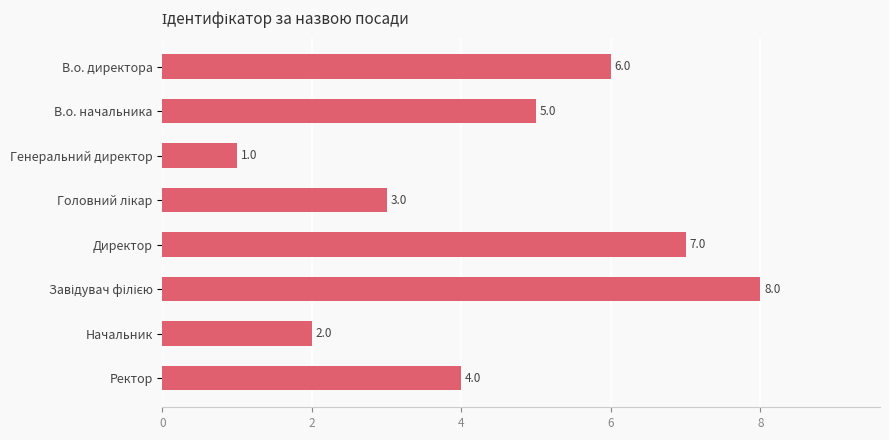

Reading bottom to top, extract all data points from this chart.

4	2	8	7	3	1	5	6